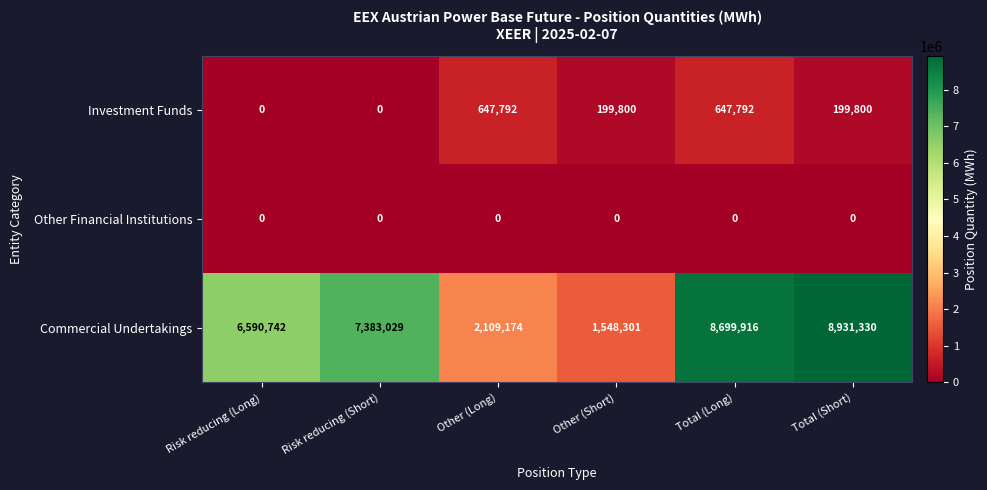

True or false: Investment Funds has a value of -452120 at Risk reducing (Long).

False